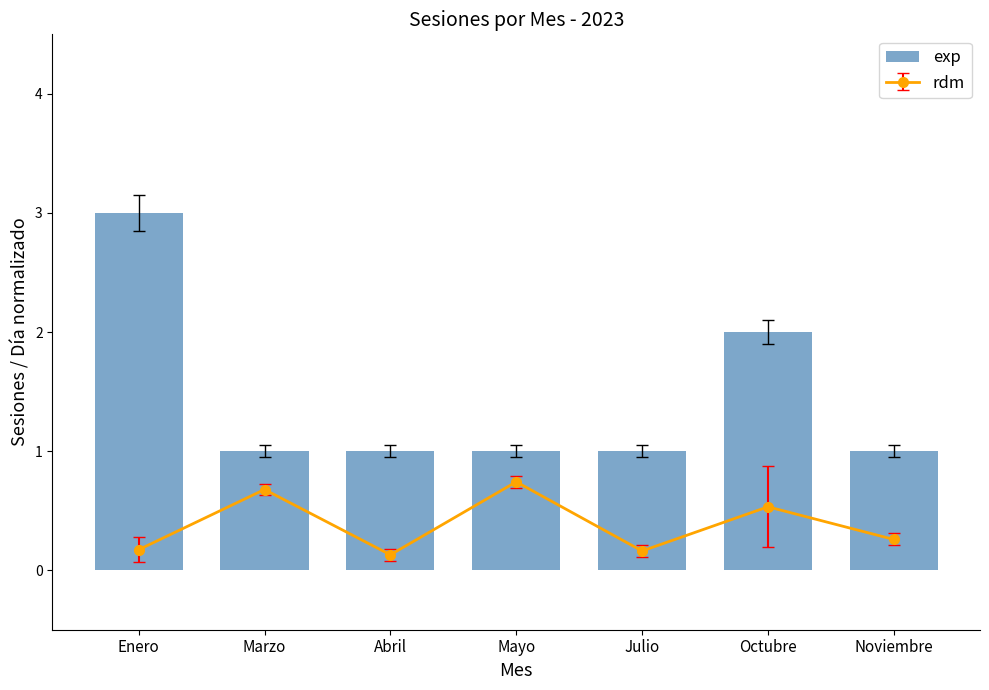

At which label is the value closest to 2?

Octubre